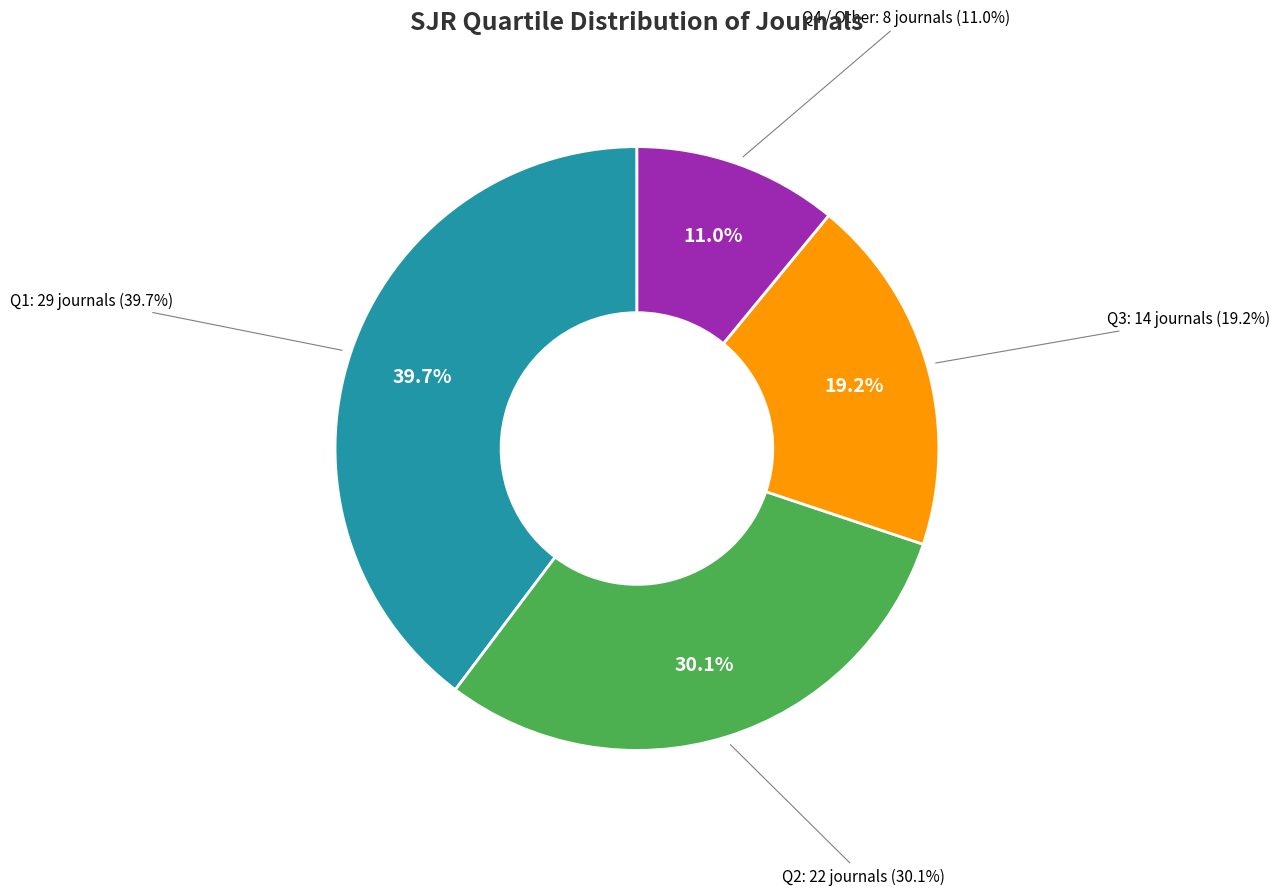

Do Q1 and Q2 together represent more than half of the pie?

Yes